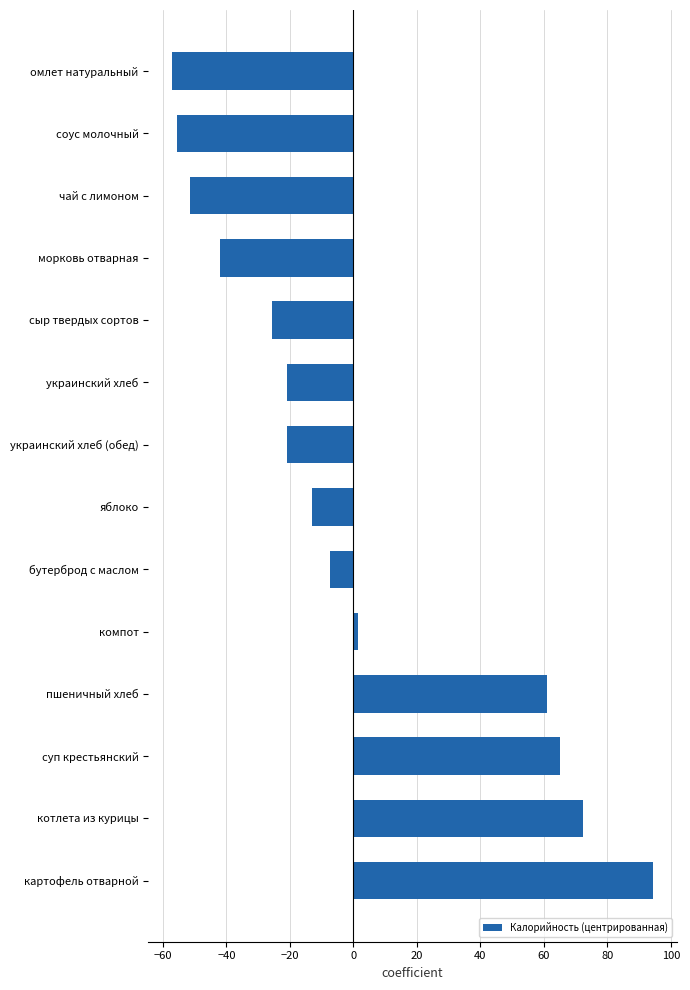

Is it true that the value at суп крестьянский is 31.3?

False